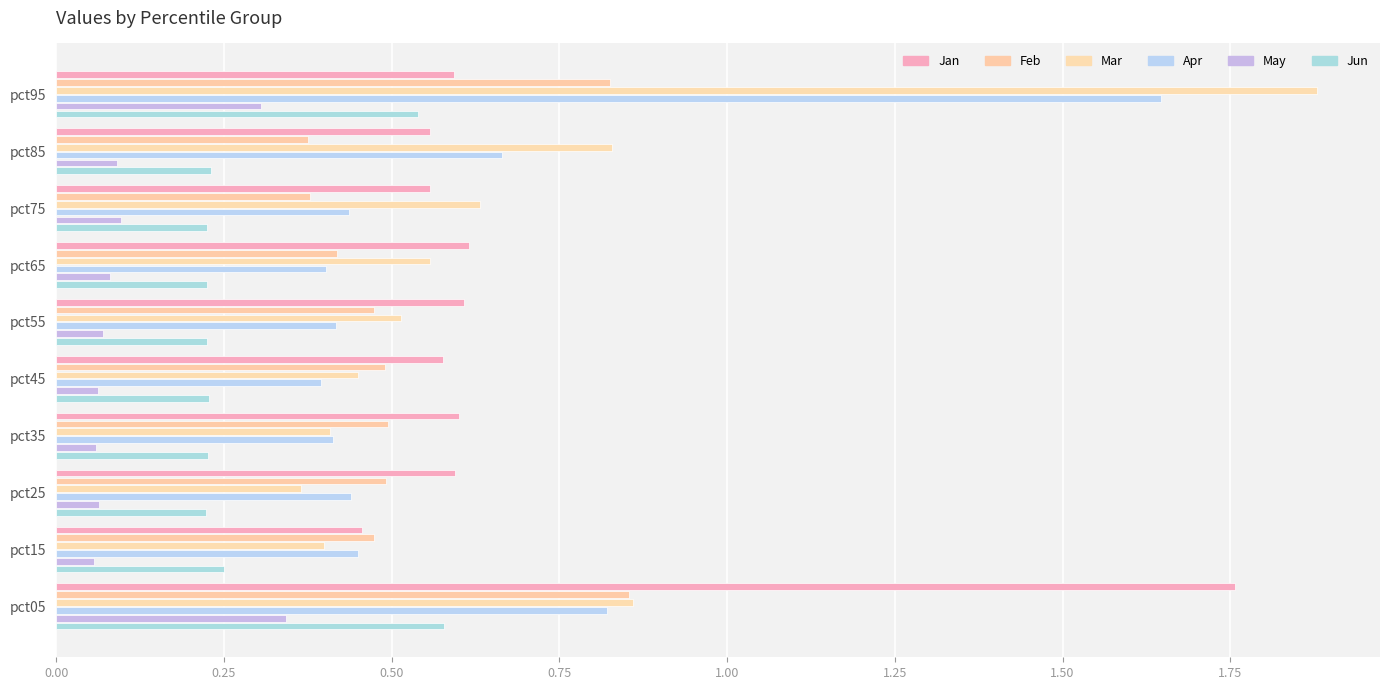

Which series has the widest spread of values?

Mar